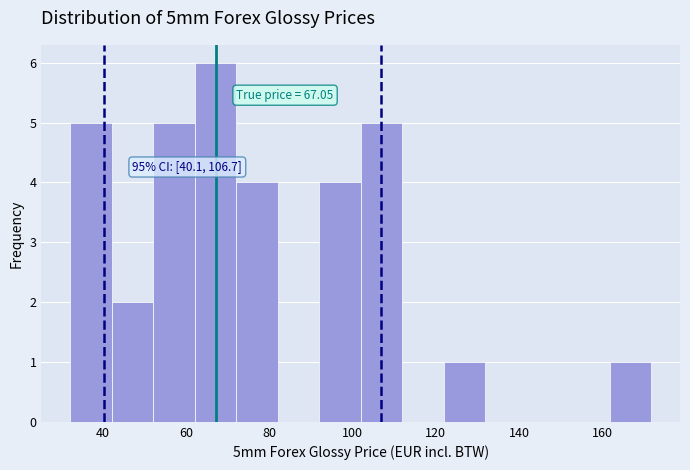

Over which range of the x-axis is the bar tallest?

62 to 72